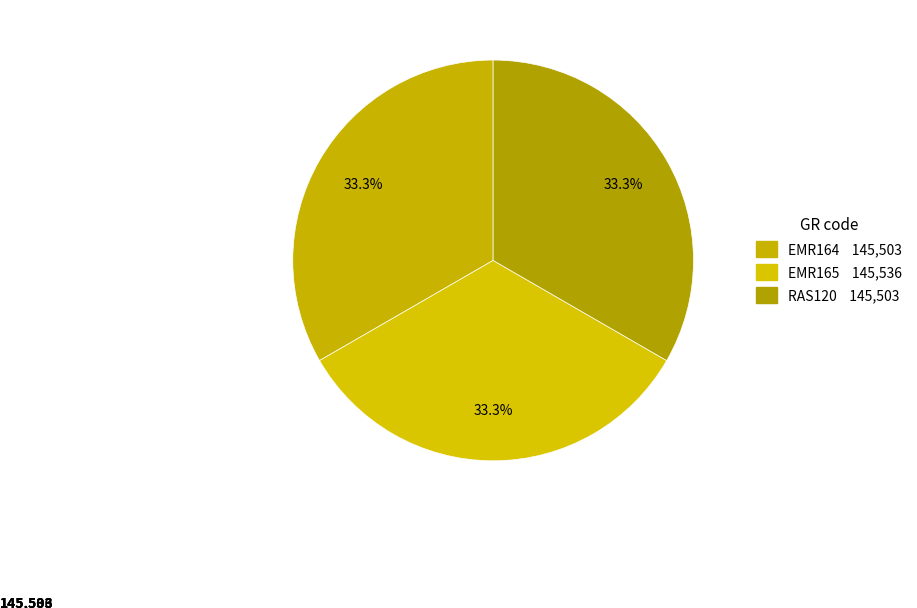

Count the number of slices in the pie.

3